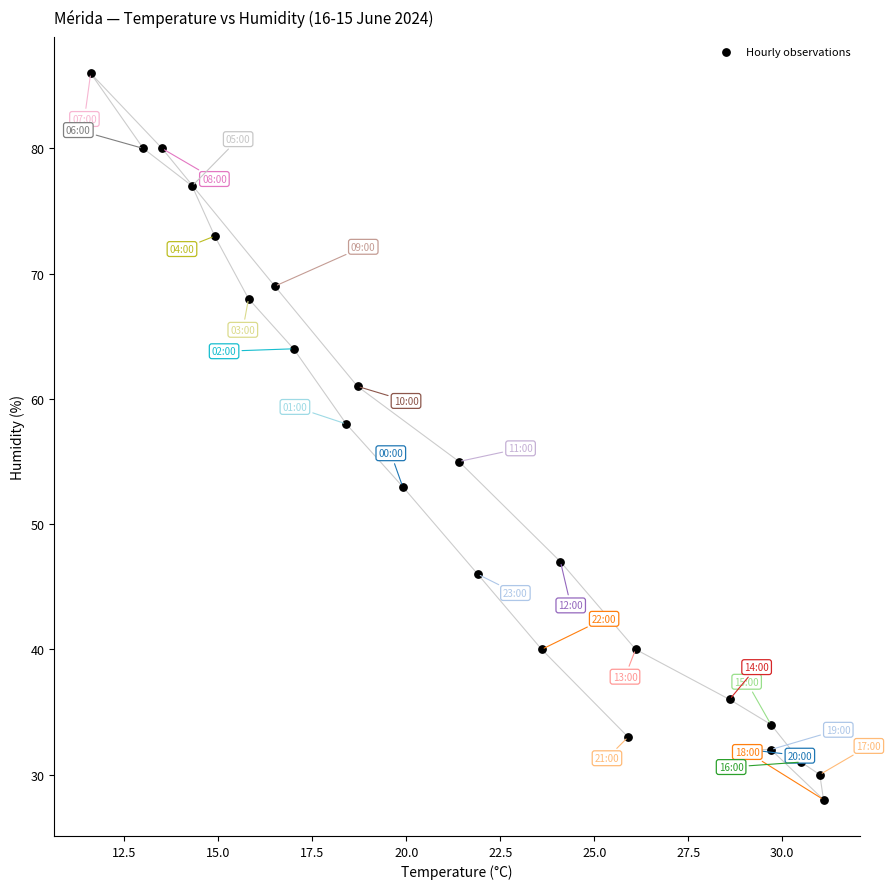

What is the range of Y values (max minus min)?

58